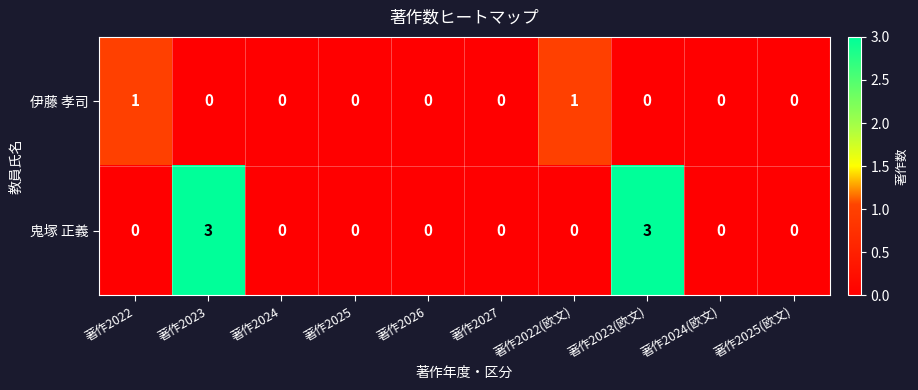

The value of 伊藤 孝司 at 著作2025(欧文) is 1. True or false?

False